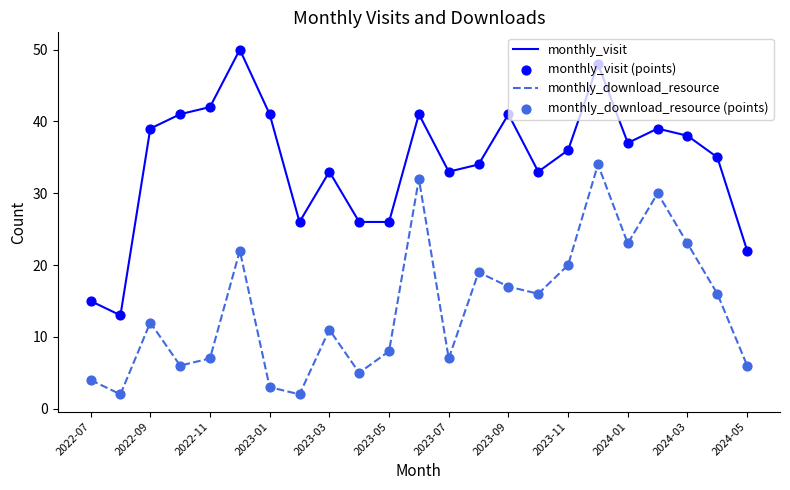

Which series has the widest spread of values?

monthly_visit